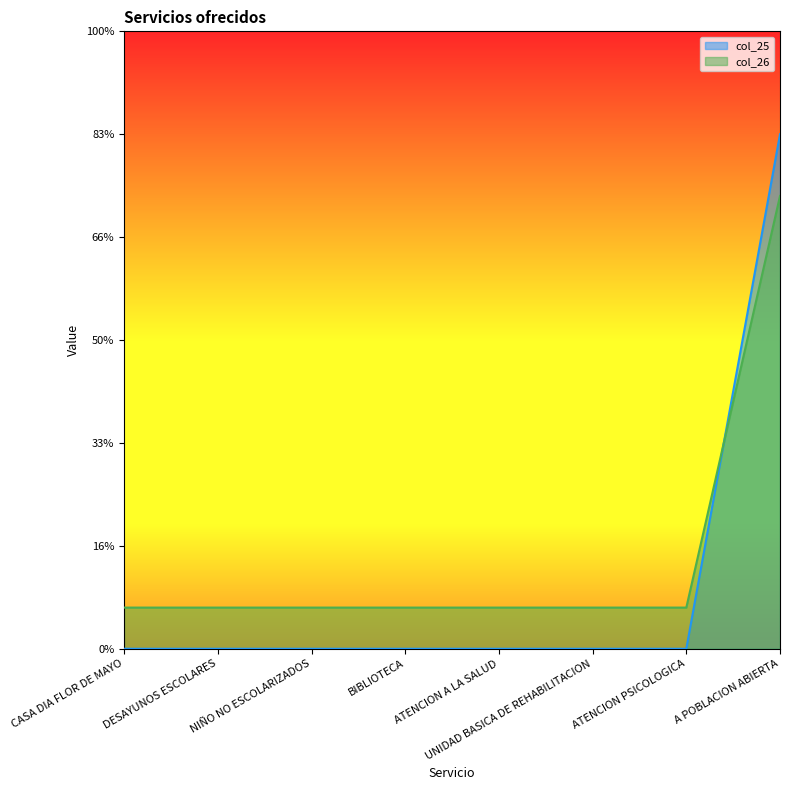

How many intersections are there between col_25 and col_26?

1